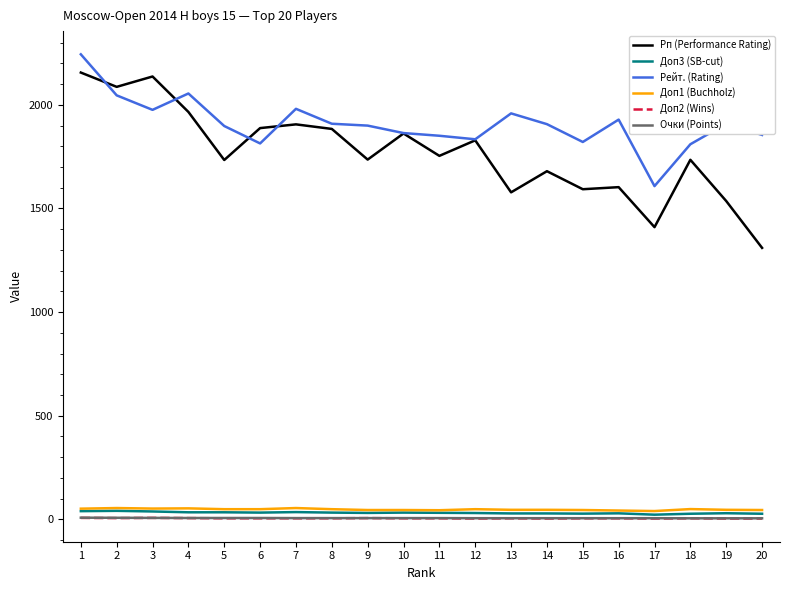

The value of Рп (Performance Rating) at 12 is 1829.0. True or false?

True